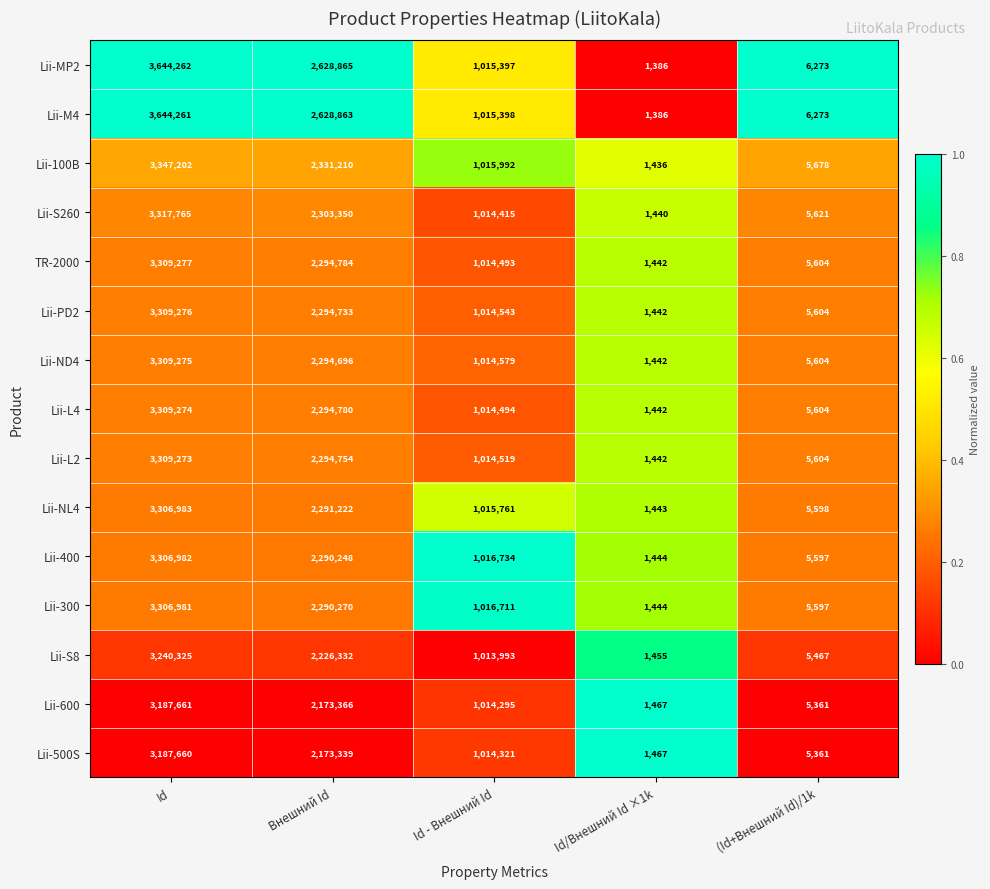

Where is Lii-300 nearest to the value 1654212?

Внешний Id